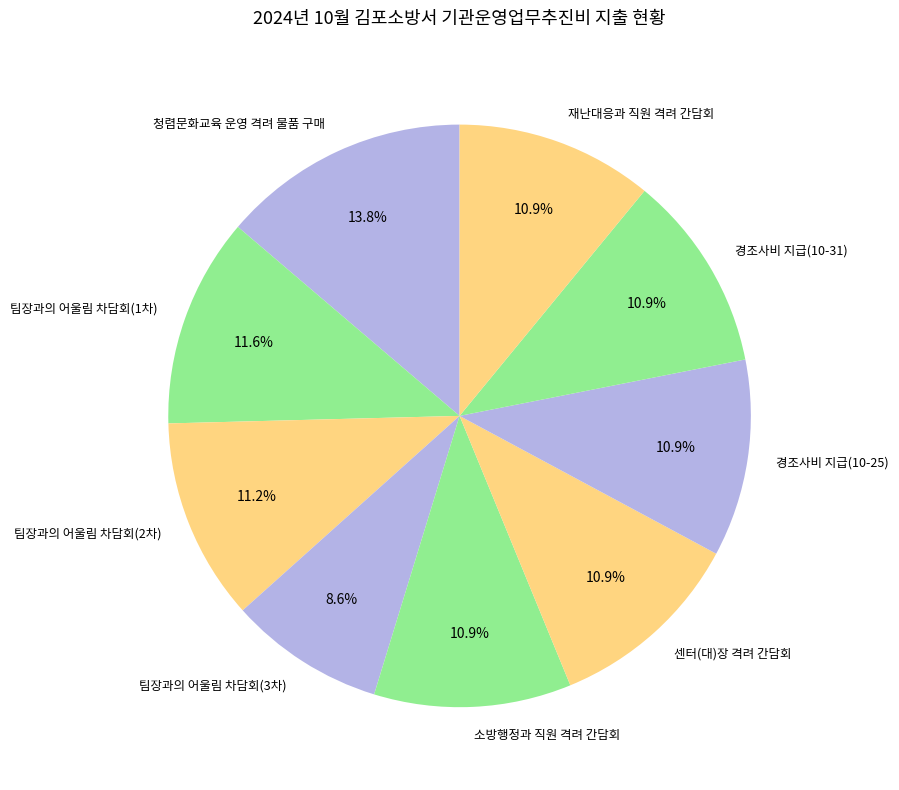

What percentage do 팀장과의 어울림 차담회(2차) and 경조사비 지급(10-25) together represent?

22.2%